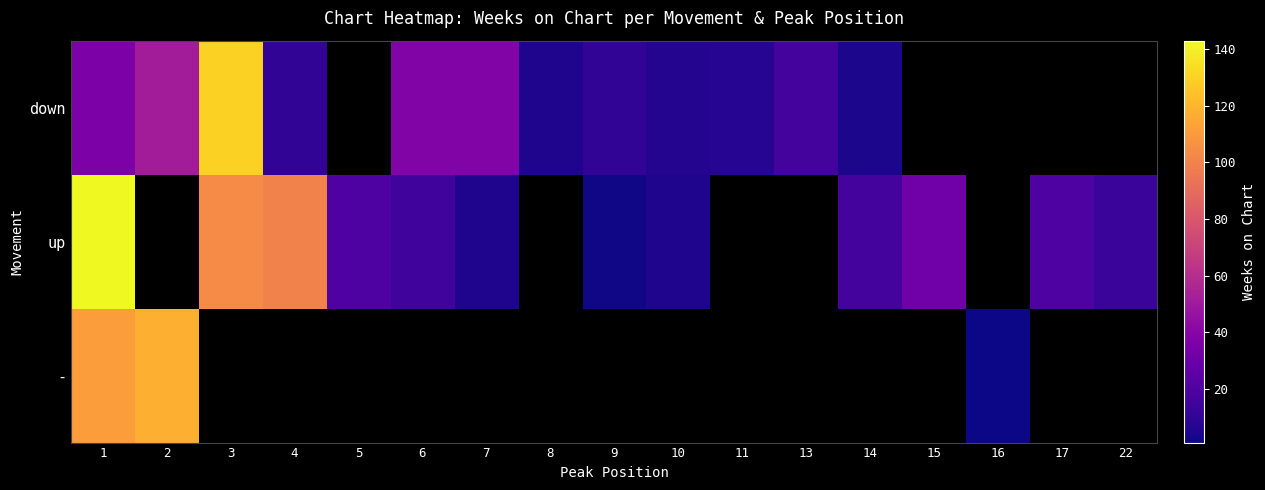

Between 17 and 22, which series saw the biggest shift?

up